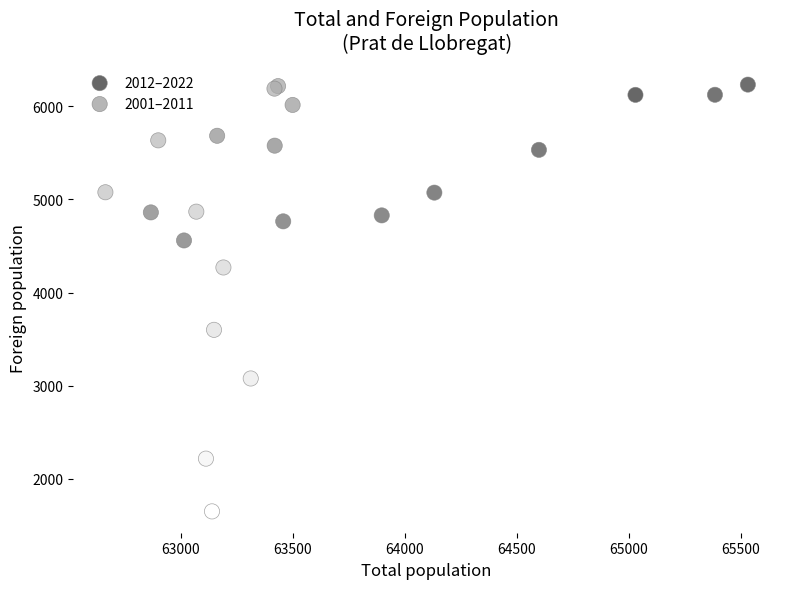

What are all the series names shown in the legend?

2012–2022, 2001–2011